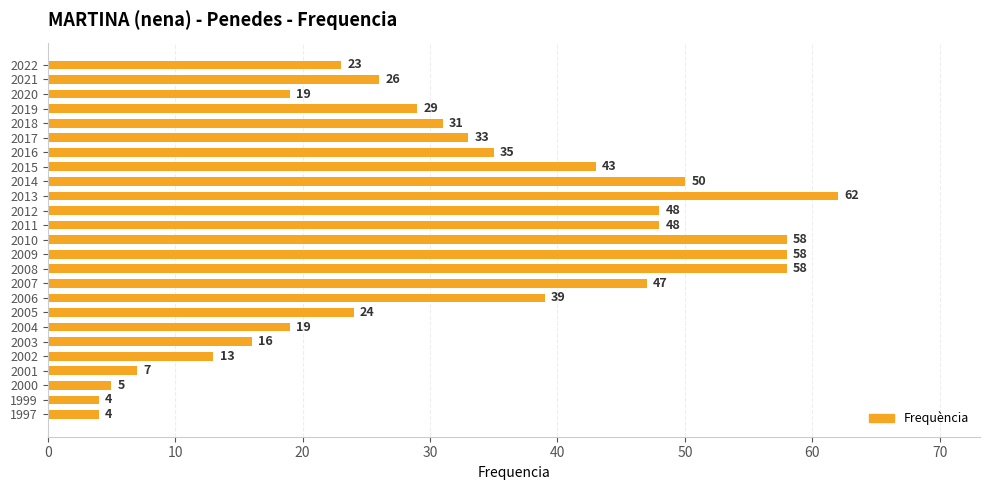

What is the sum of the values at 2022 and 2018?

54